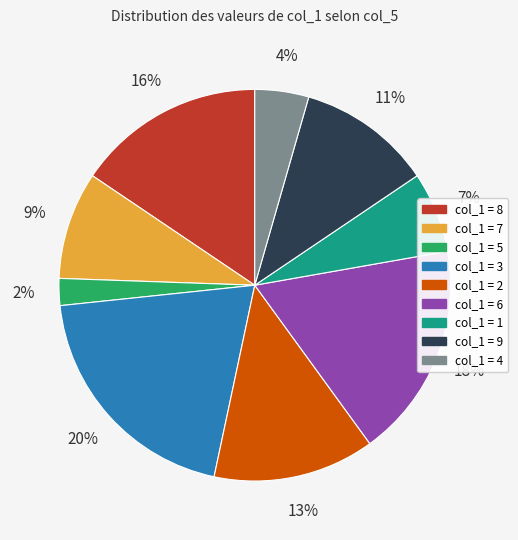

To the nearest percent, what is the difference between the largest and smallest slice percentages?

18%